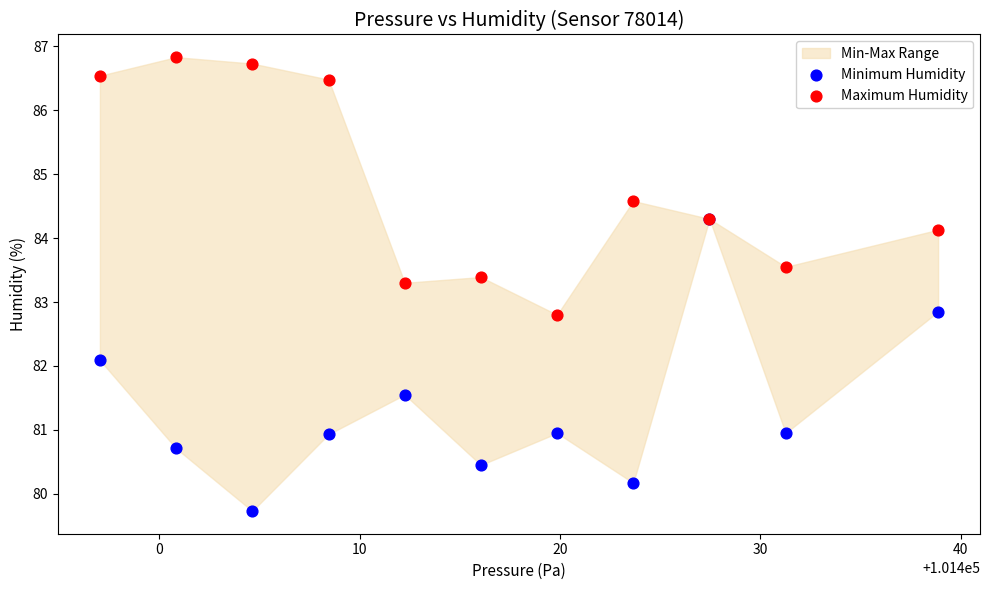

In the Minimum Humidity series, what Y value is closest to 82?

82.1